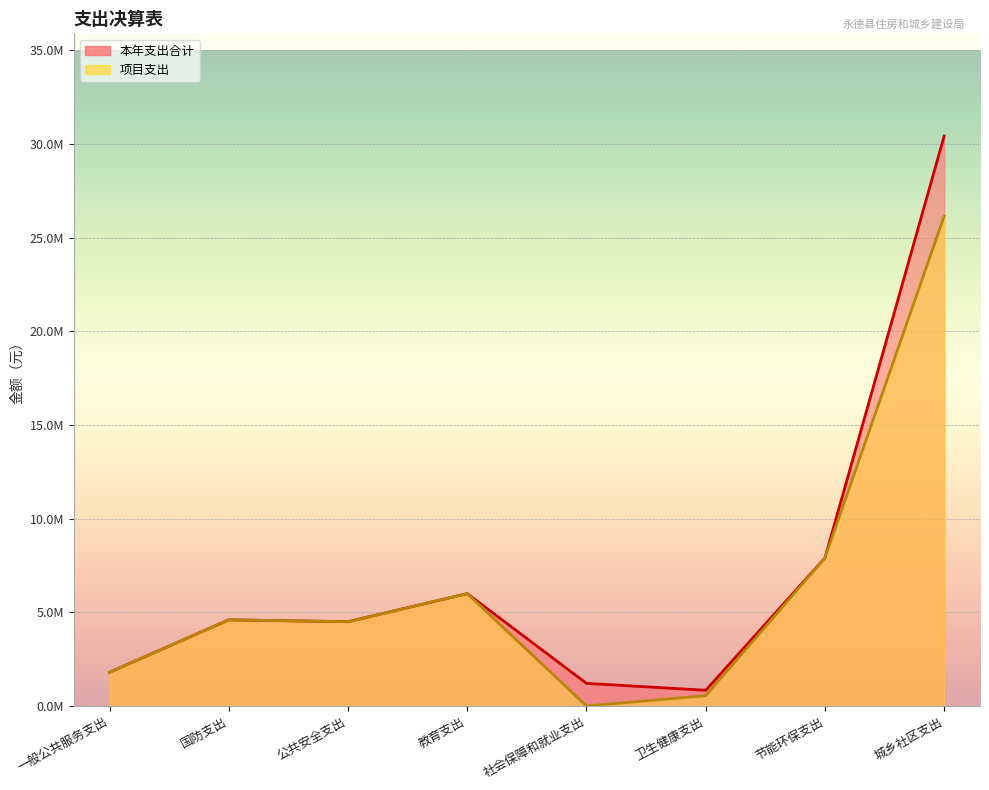

Which series has the widest spread of values?

本年支出合计